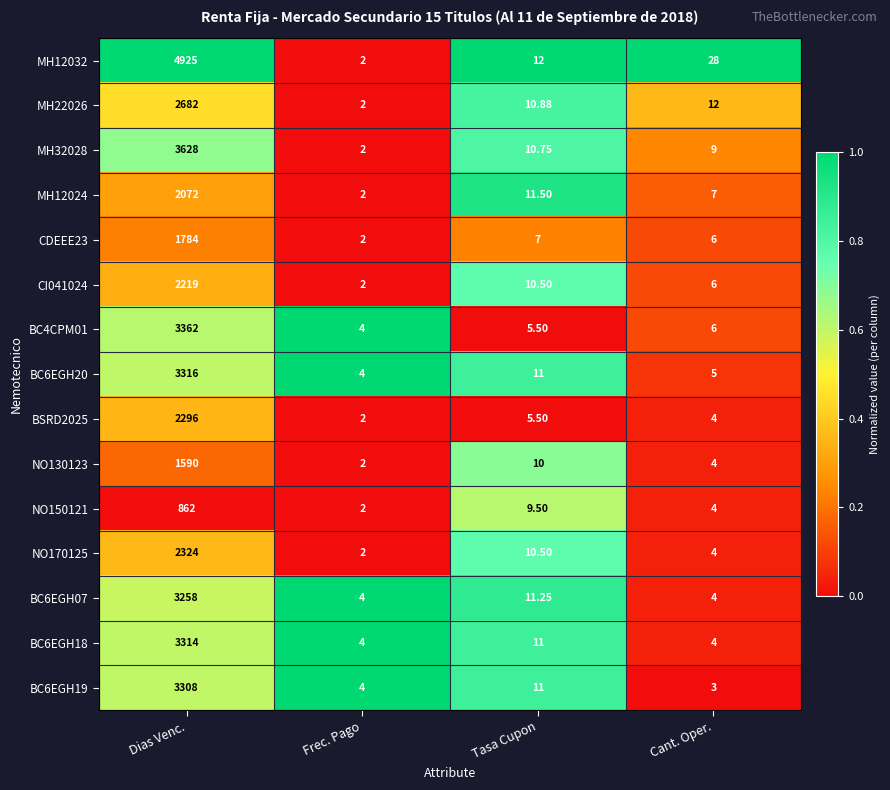

Where is BC6EGH19 nearest to the value 1655?

Tasa Cupon